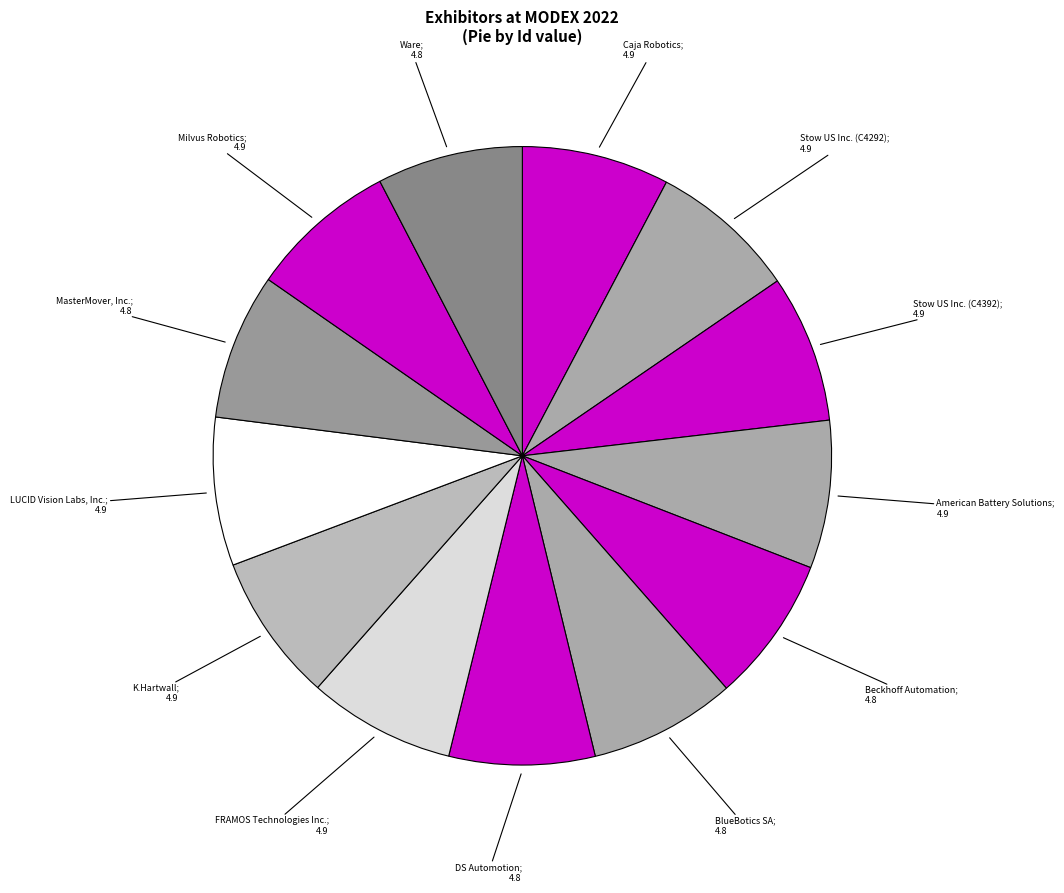

How many slices are in this pie chart?

13